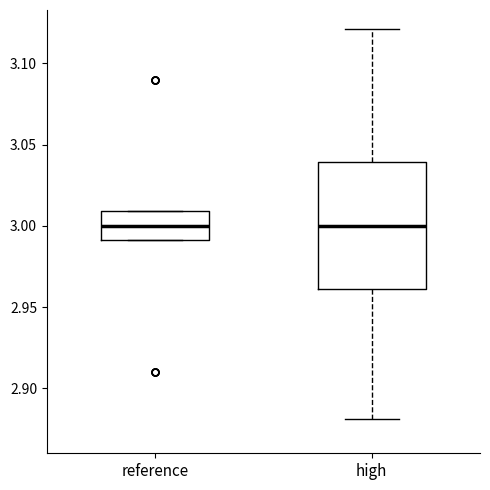

Where is the lower edge of the box for reference on the y-axis? The values are not printed on the chart, so give them approximately, as read against the axis.

2.99